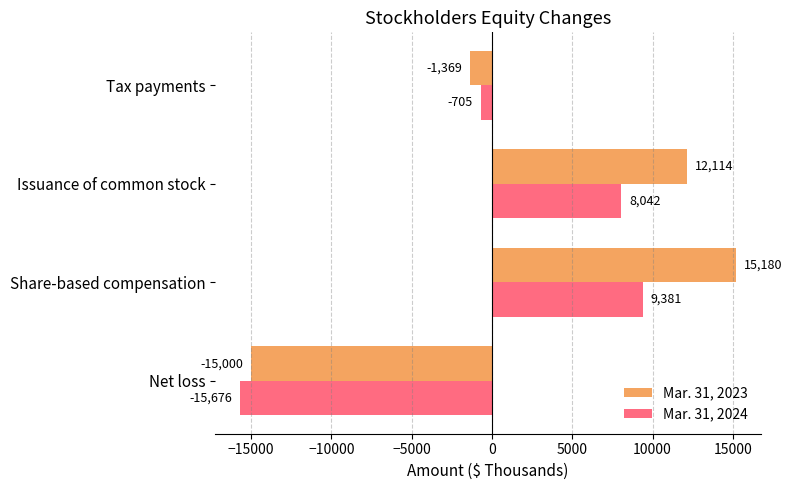

What is the total value across all series at Tax payments?

-2074